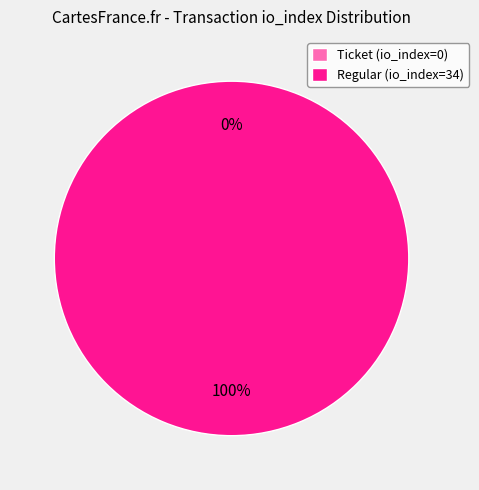

How many slices are in this pie chart?

2